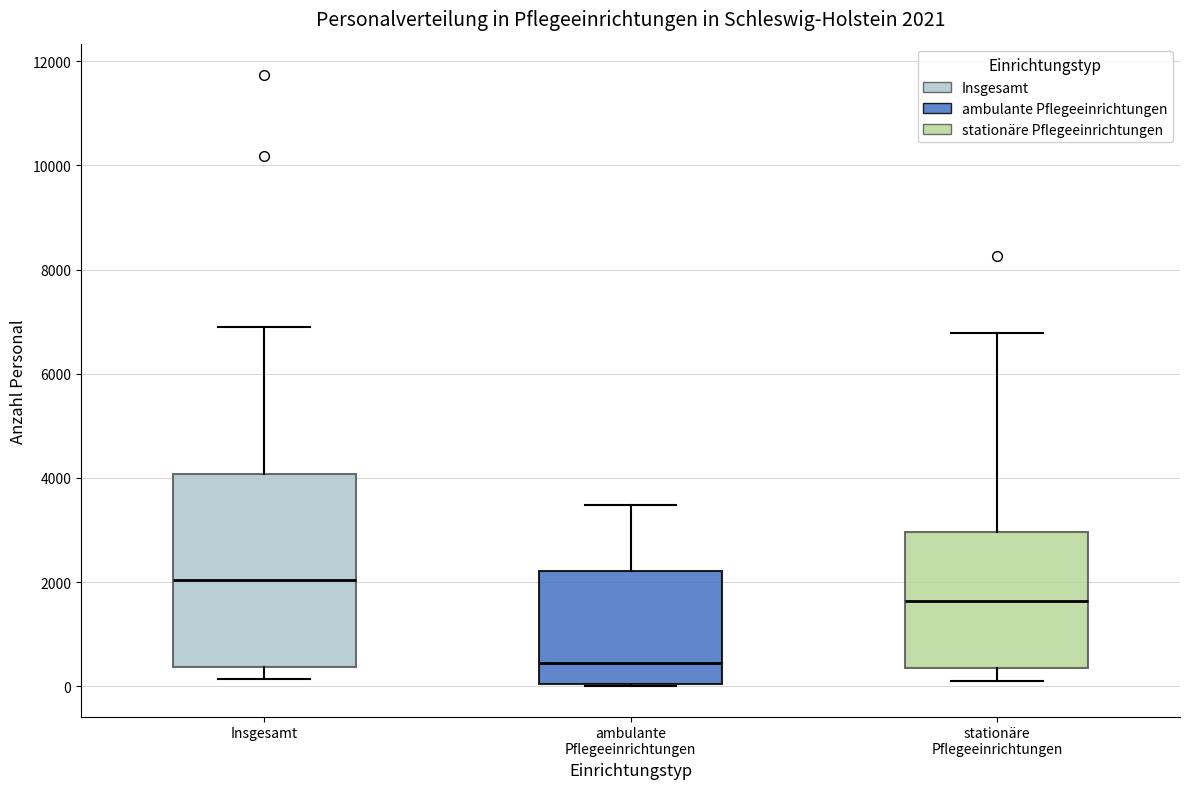

Which box is the tallest, from its lower edge to its upper edge?

Insgesamt